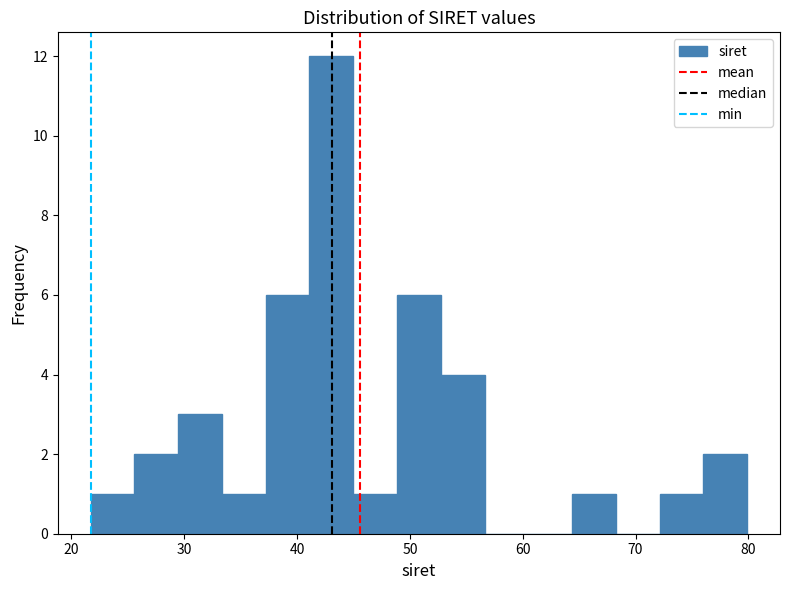

Read against the x-axis, roughly where is the centre of the tallest bar?

43